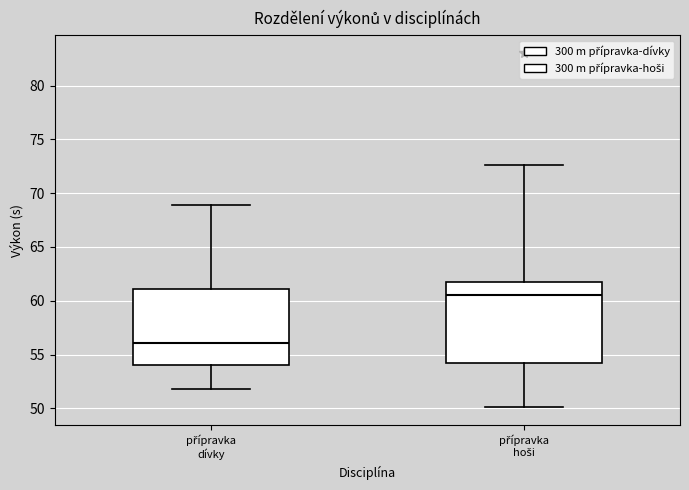

Reading left to right, transcribe this box plot: for each box, give where its median line is, the range the box spans, and where its two whiskers end, as read against the y-axis. The values are not printed on the chart, so give them approximately, as read against the axis.

přípravka dívky: median 56.0, box 54.0 to 61.0, whiskers 52.0 to 69.0
přípravka hoši: median 60.5, box 54.0 to 61.5, whiskers 50.0 to 72.5